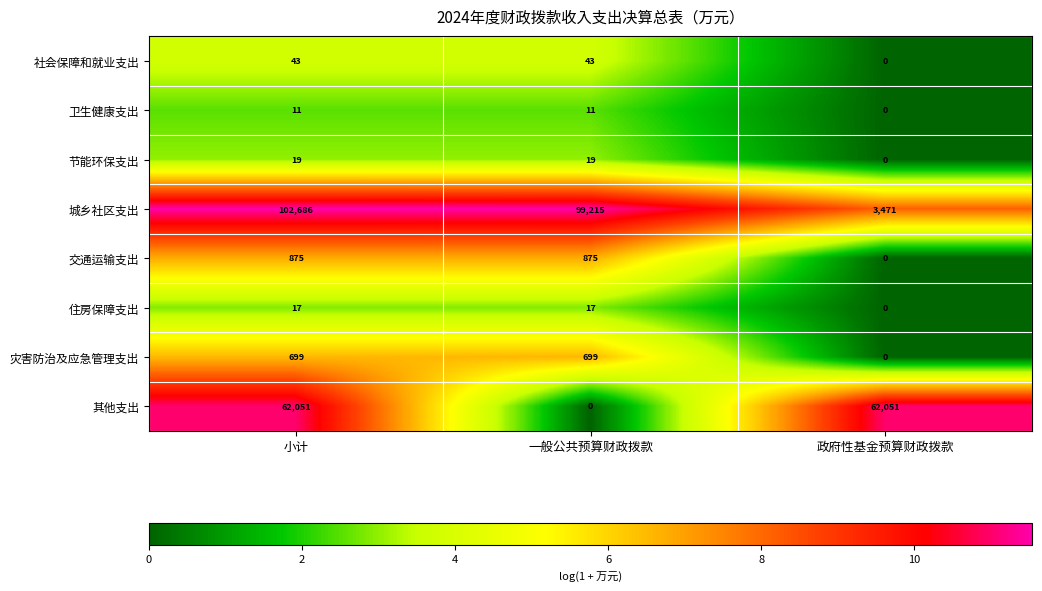

What is the spread (max minus min) of values at 政府性基金预算财政拨款?

62051